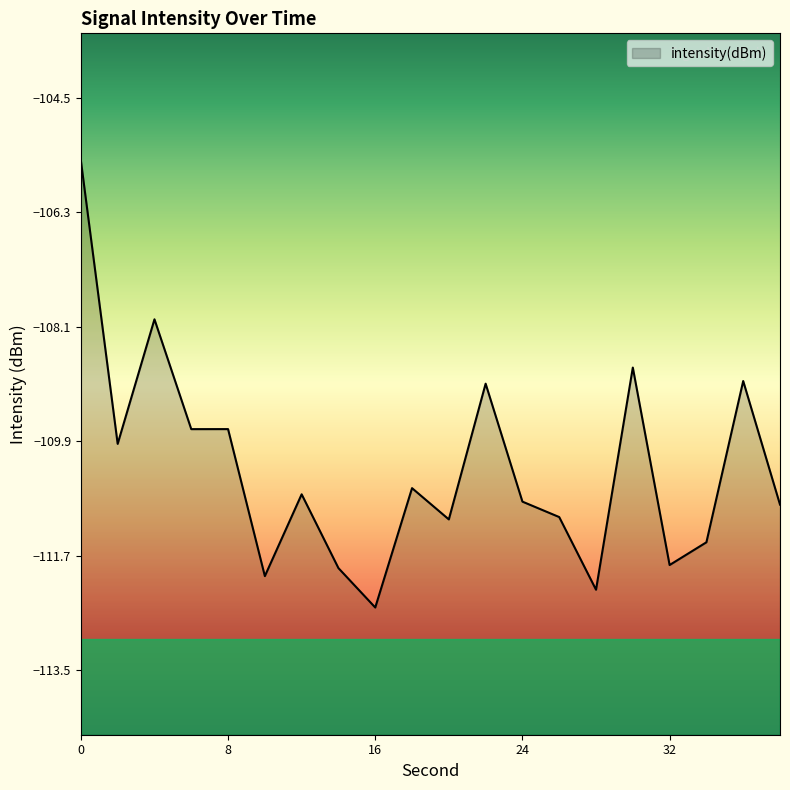

True or false: the data shows -183.0 at 22.

False